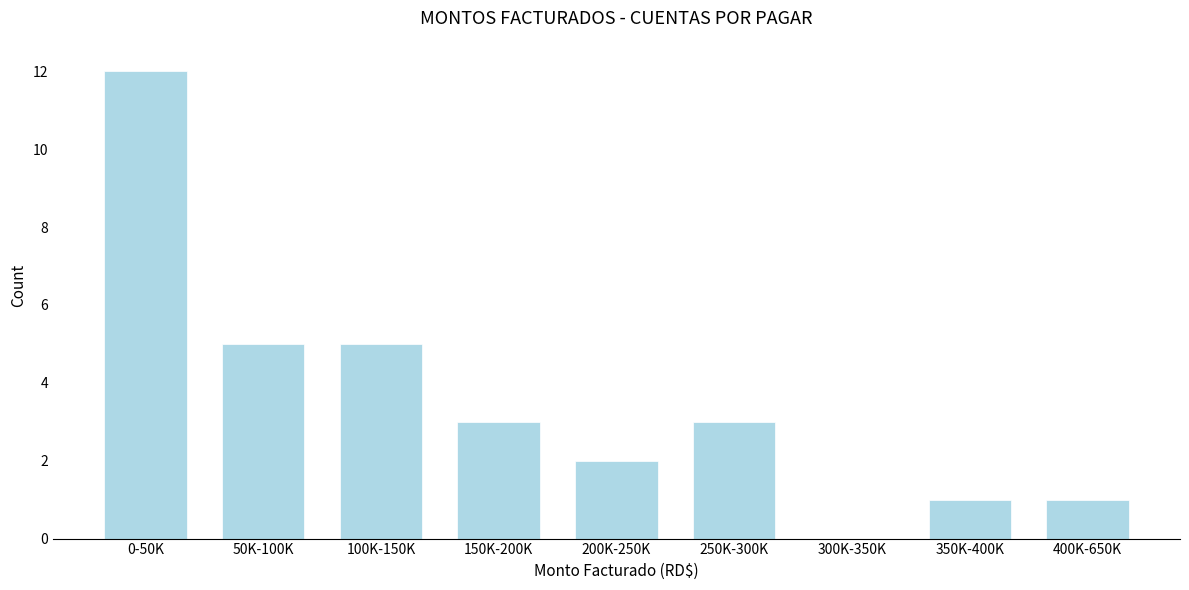

Reading right to left, what are all the values shown in this chart?

400K-650K=1	350K-400K=1	300K-350K=0	250K-300K=3	200K-250K=2	150K-200K=3	100K-150K=5	50K-100K=5	0-50K=12